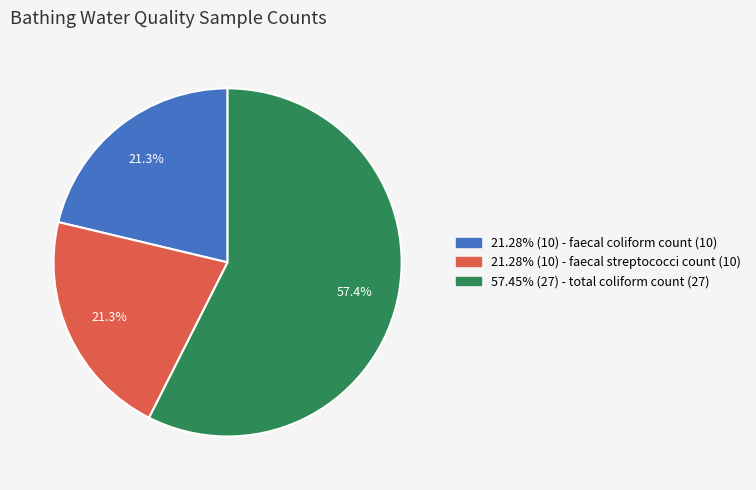

Does any single category account for the majority?

Yes